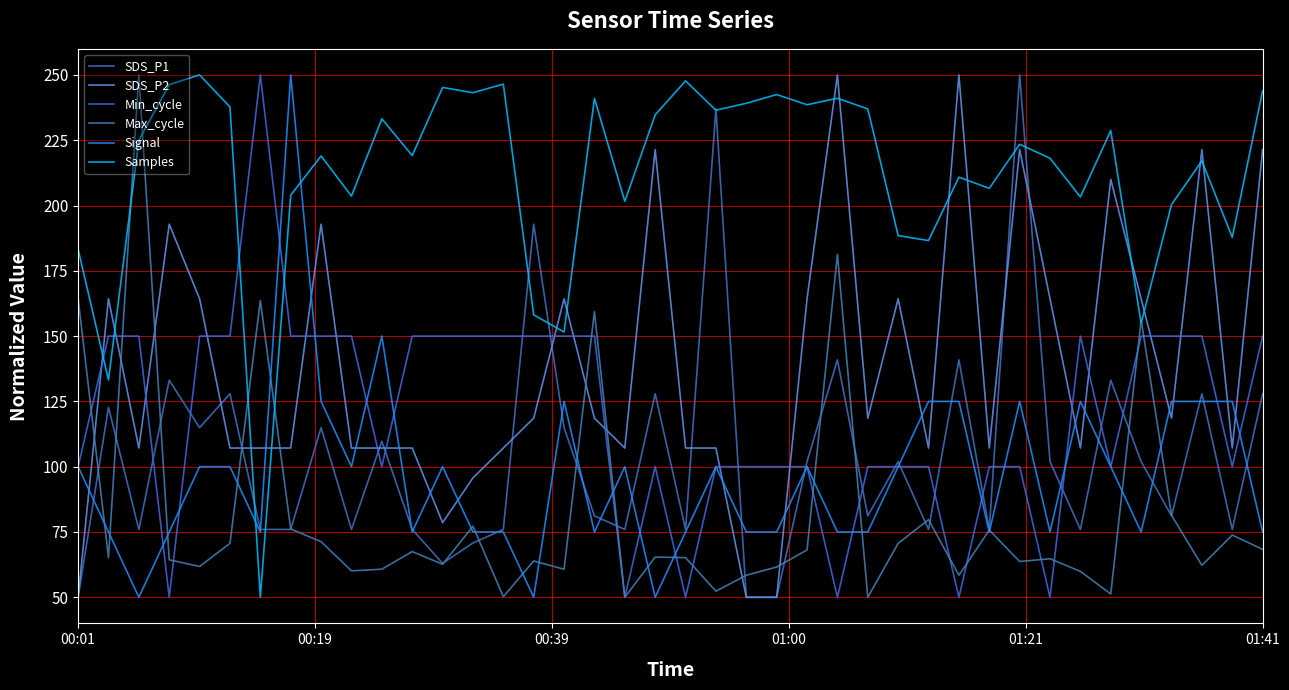

What is the average value of the Max_cycle series?

81.7